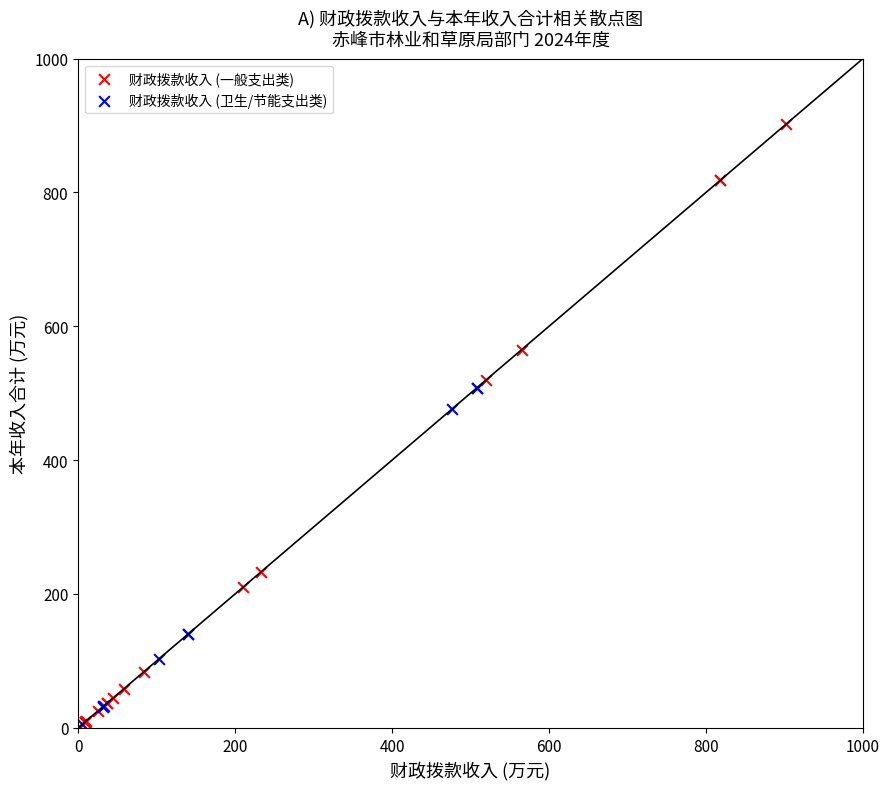

Which series has the largest Y range (max minus min)?

财政拨款收入 (一般支出类)